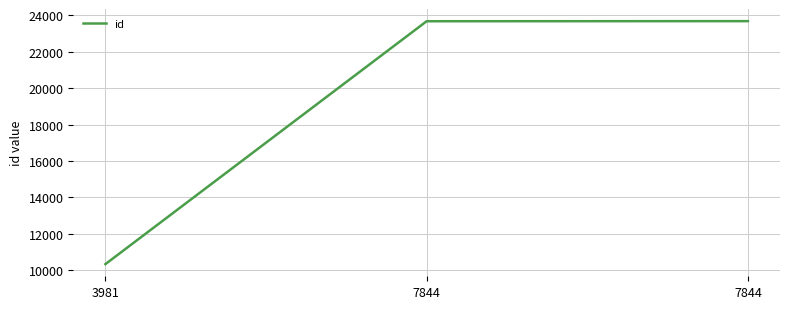

What is the difference between the values at 3981 and 7844?

13328